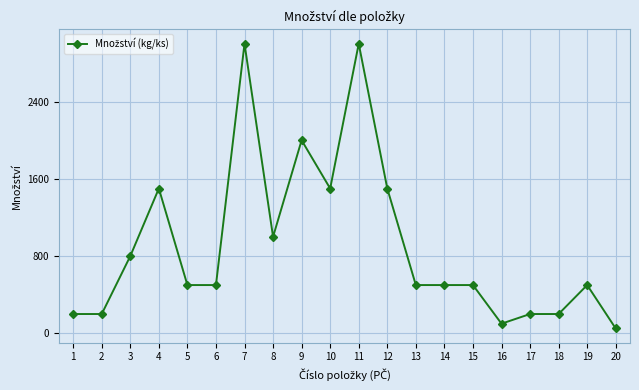

What is the smallest value displayed?

50